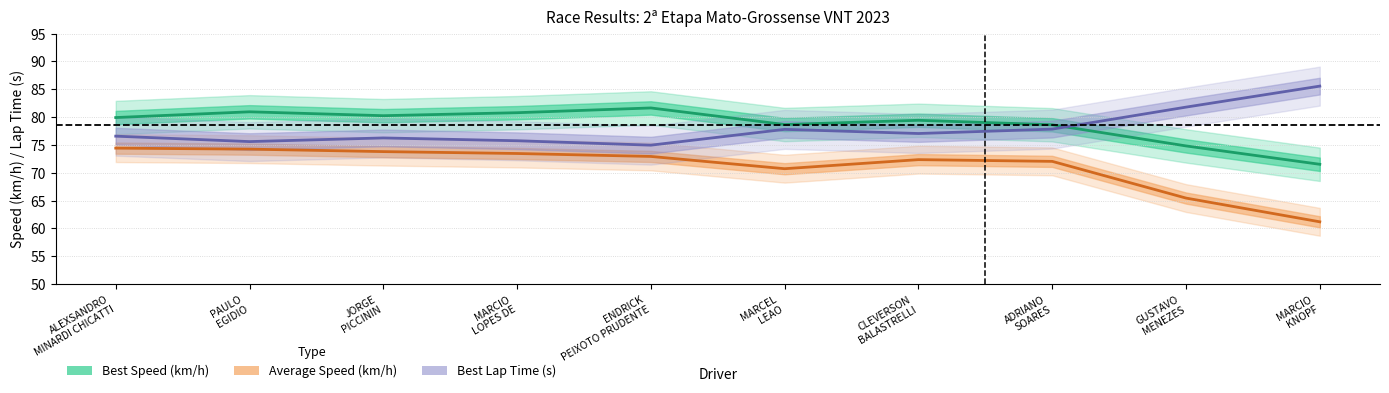

The value of Best Speed (km/h) at ENDRICK
PEIXOTO PRUDENTE is 81.6. True or false?

True